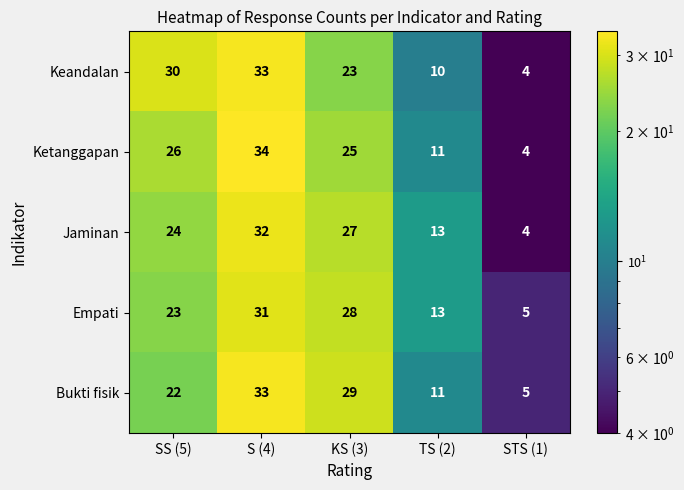

At how many categories does at least one series exceed 22?

3